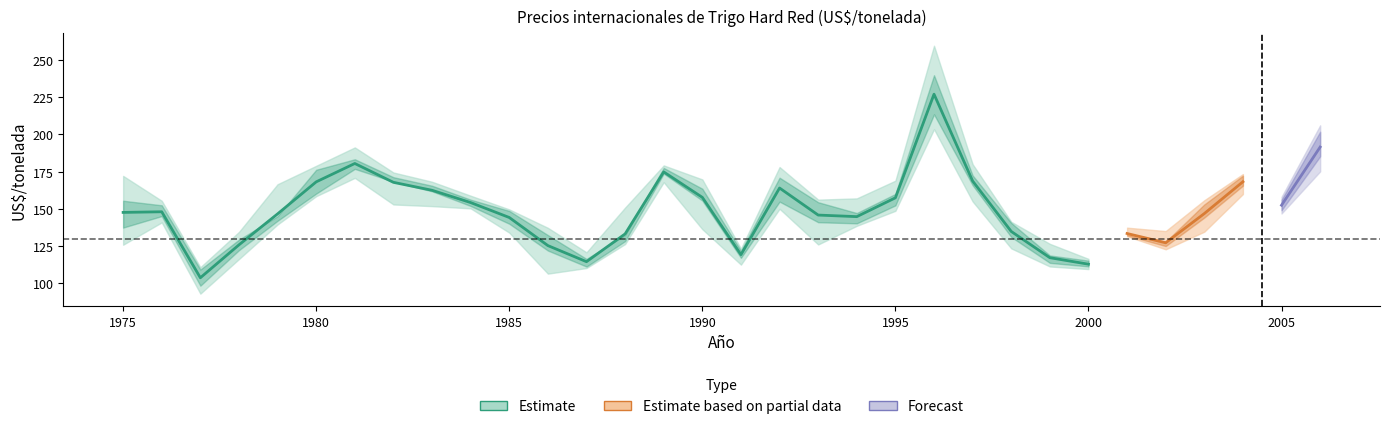

The value of Marzo at 1995 is 79.7. True or false?

False